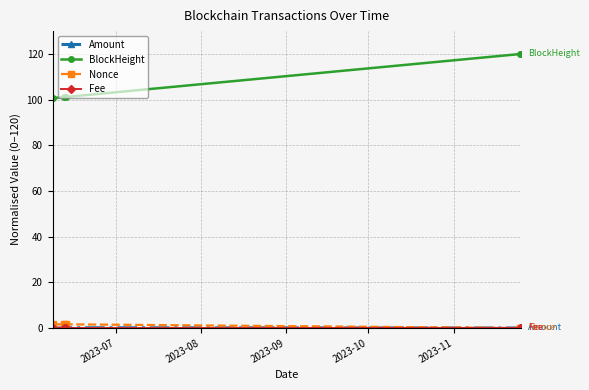

What is the minimum value for BlockHeight?

100.6